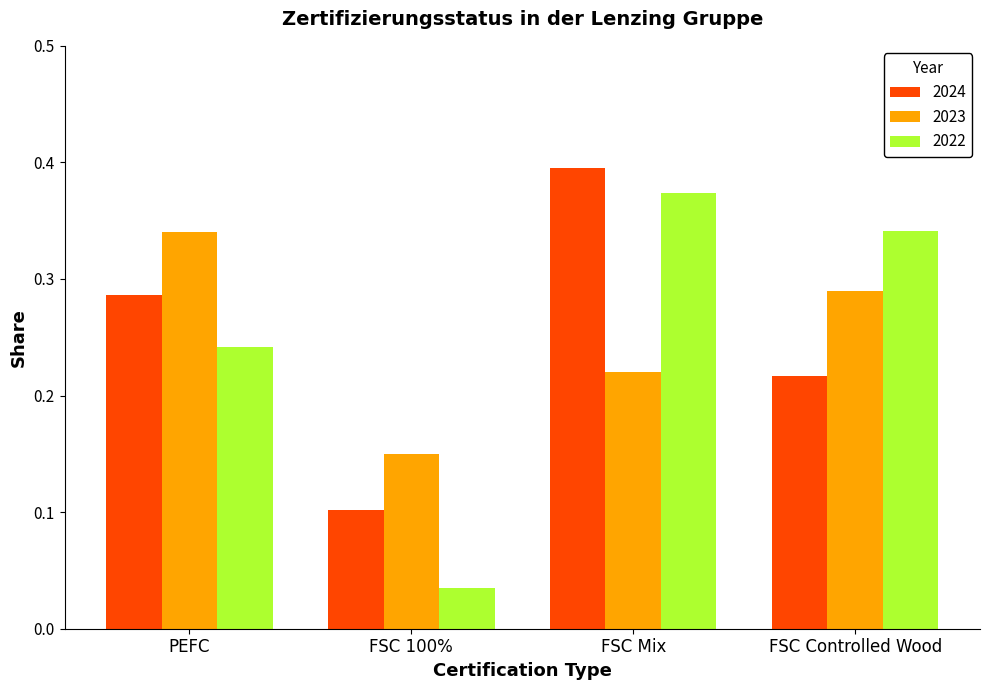

List the labels in order of 2022 value, smallest first.

FSC 100%, PEFC, FSC Controlled Wood, FSC Mix